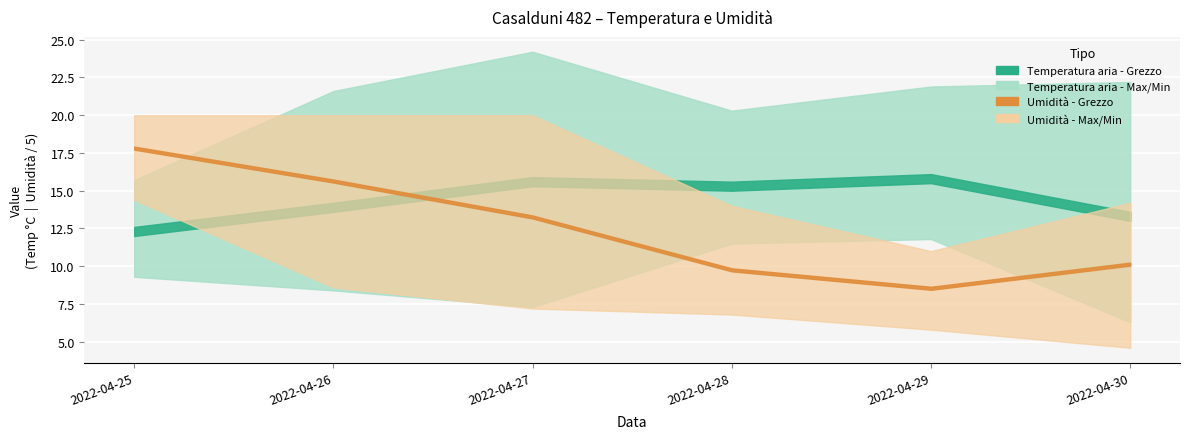

True or false: Temperatura aria - Grezzo and Temperatura aria - Min cross at least once.

False